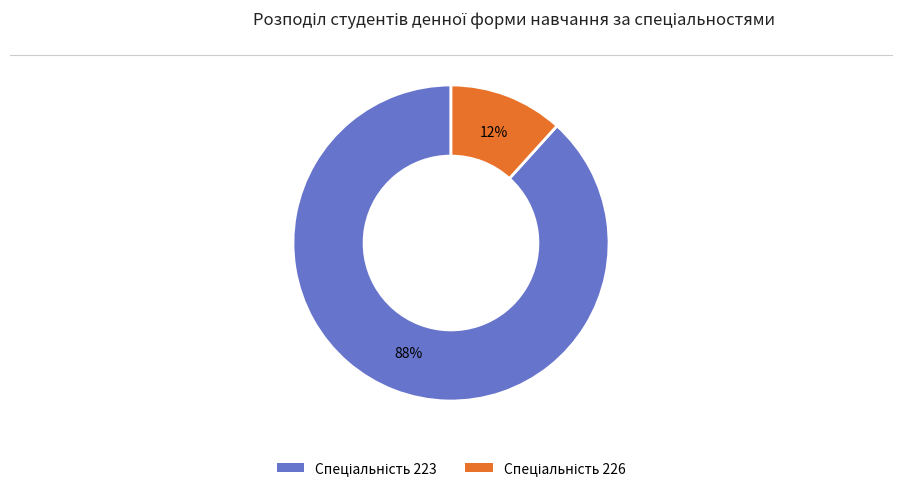

To the nearest percent, what is the average slice percentage?

50%